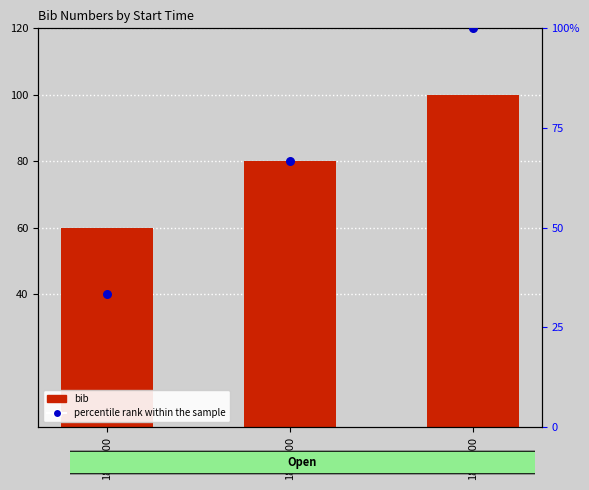

At how many categories does at least one series exceed 54?

3